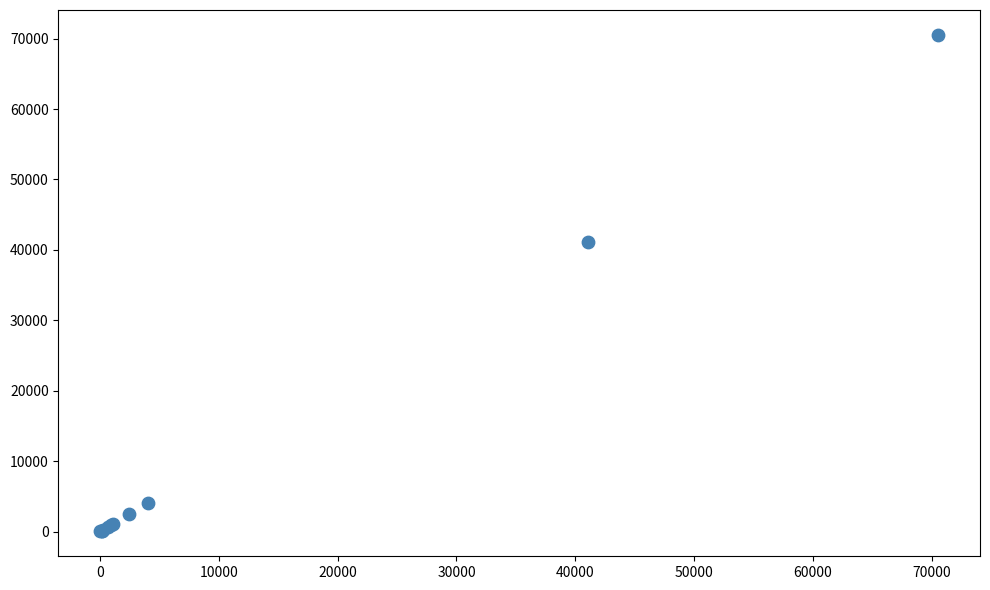

What Y value in the scatter plot is closest to 35285?

41095